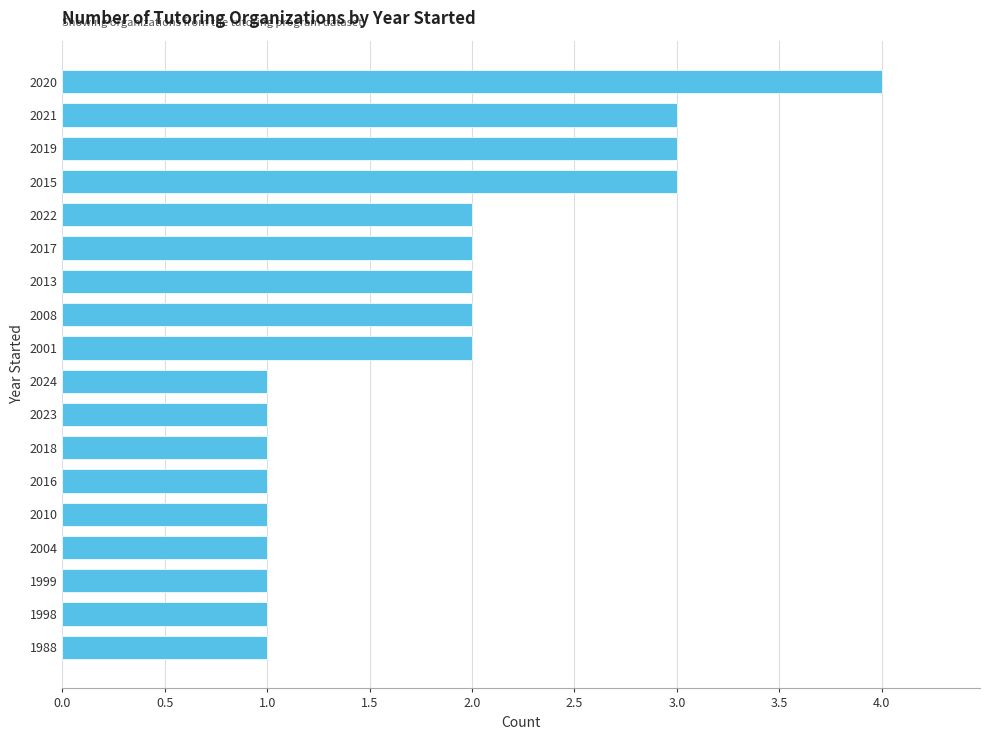

What is the ratio of the value at 1988 to the value at 1999?

1.0